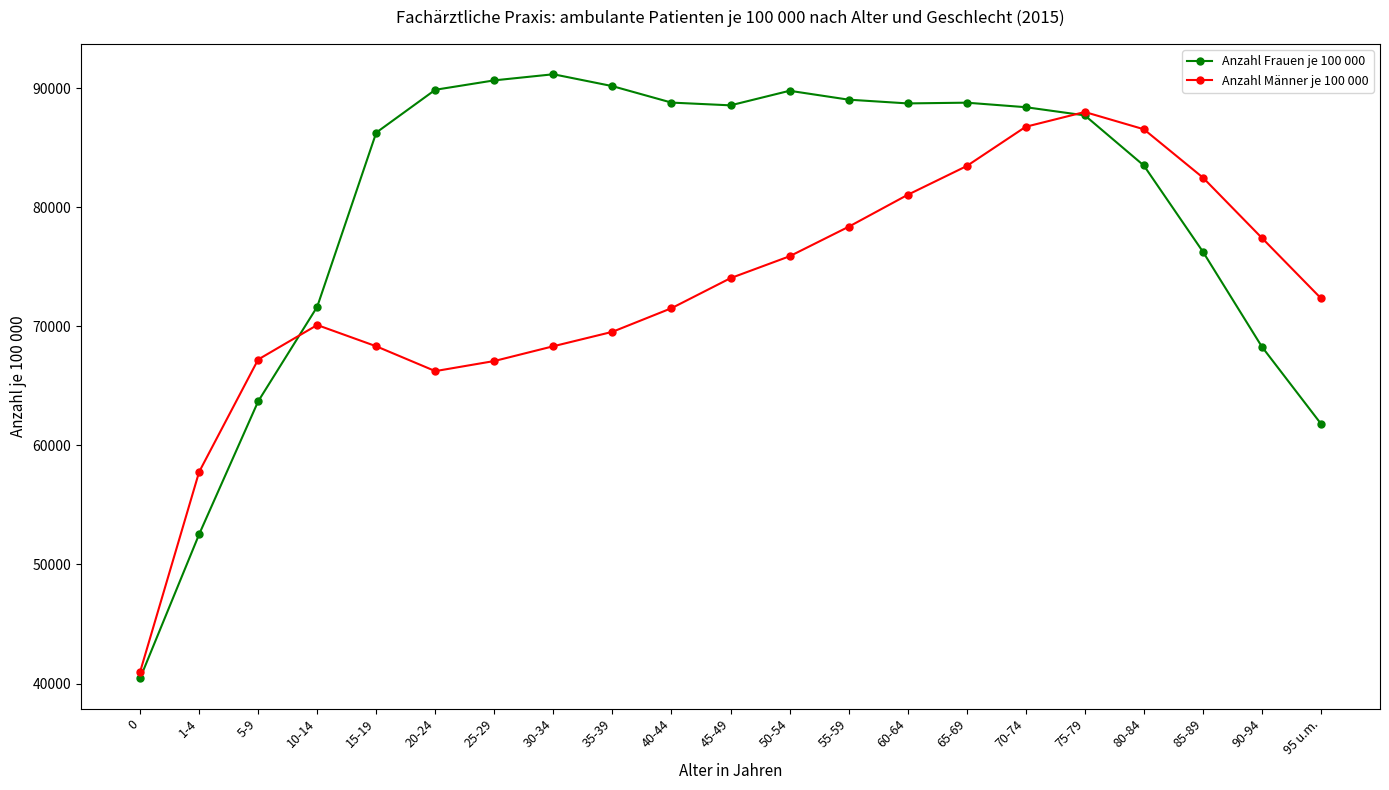

What is the minimum value shown in the chart?

40439